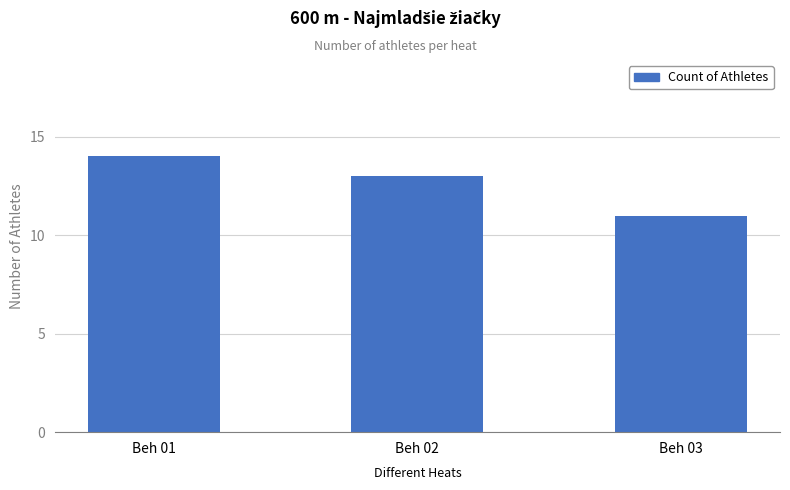

Rank the categories by value from highest to lowest.

Beh 01, Beh 02, Beh 03